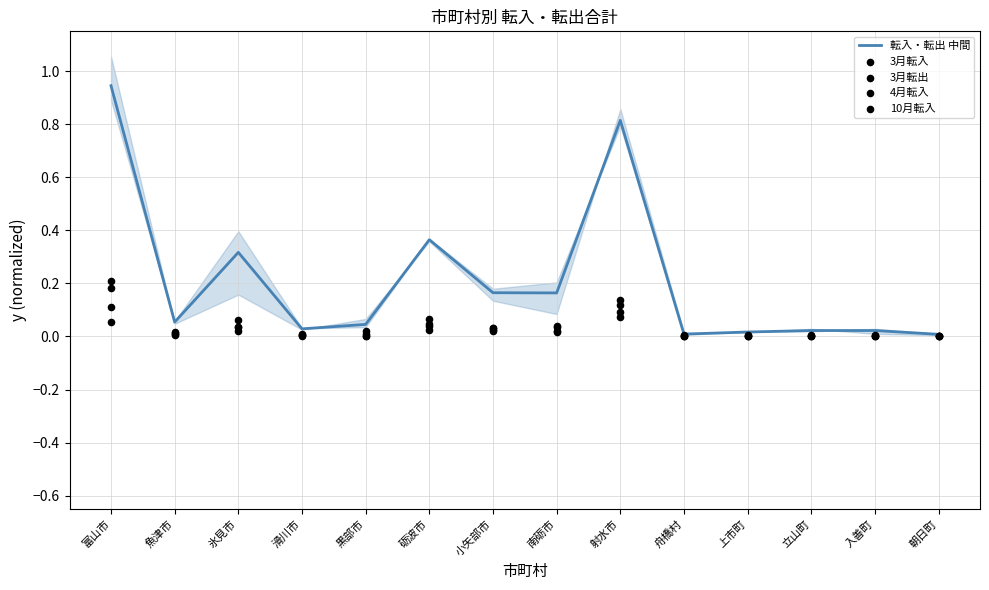

Which series has the largest Y range (max minus min)?

転入・転出 中間